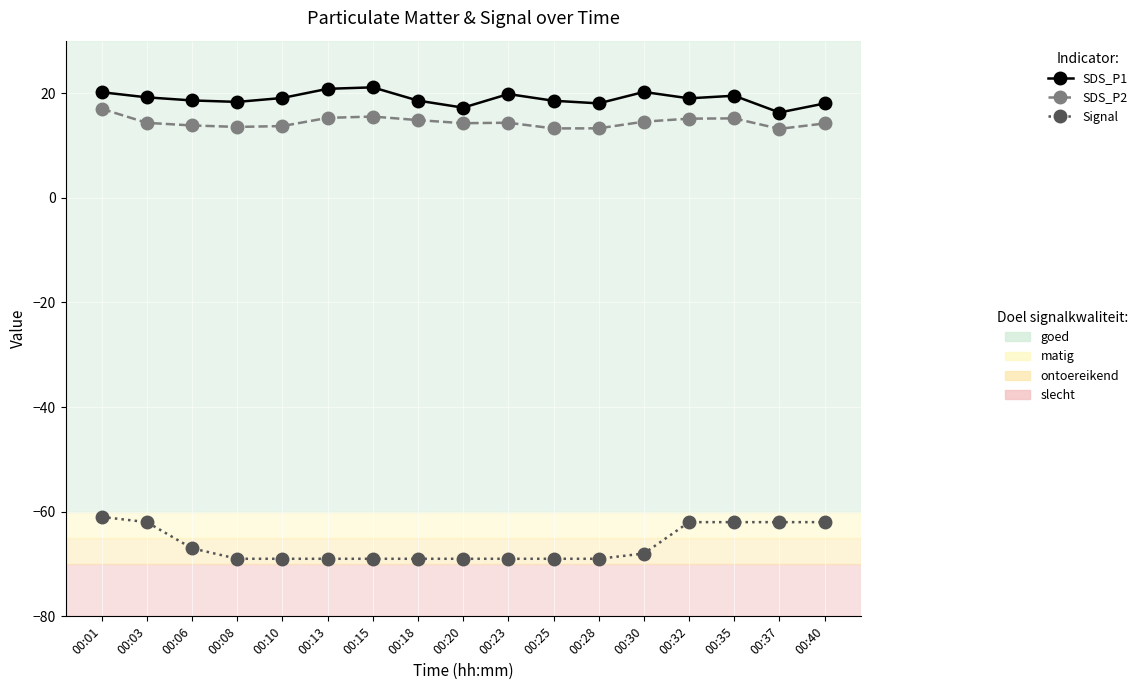

What is the total value across all series at 00:30?

-33.3